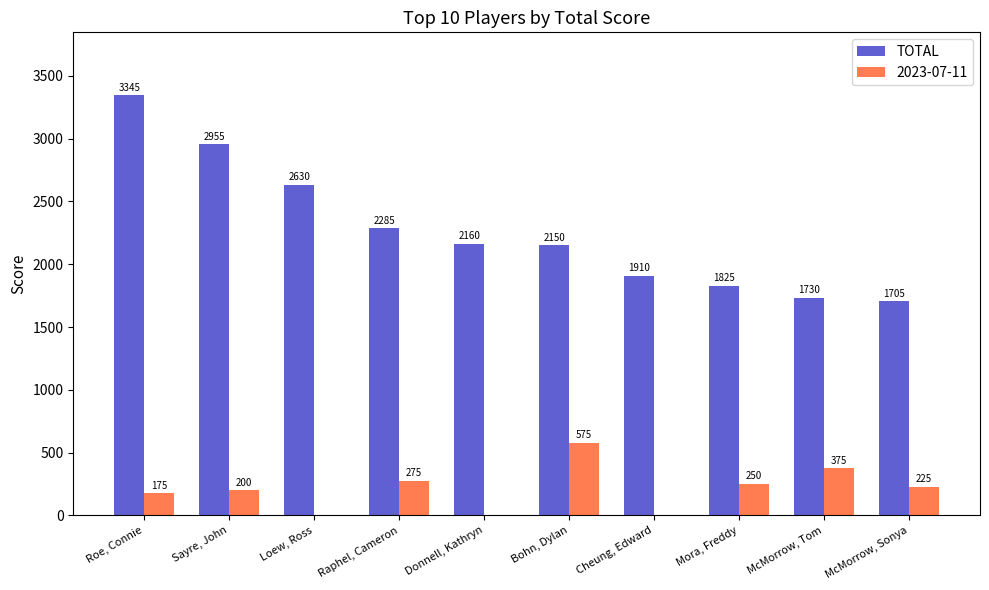

The value of 2023-07-11 at Cheung, Edward is 0. True or false?

True